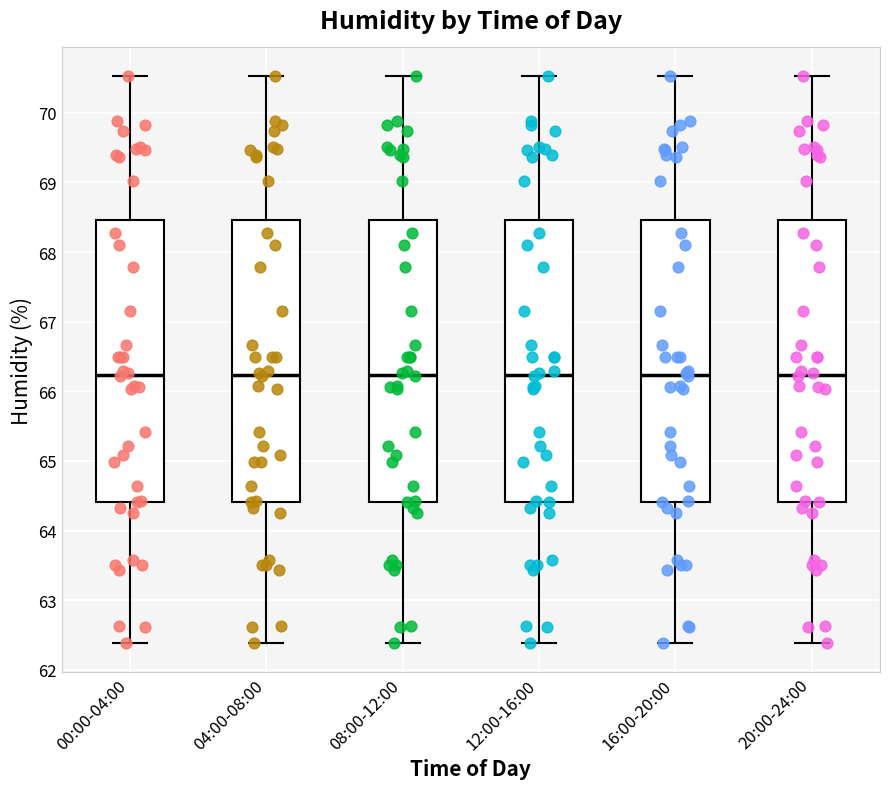

Where is the upper edge of the box for 08:00-12:00 on the y-axis? The values are not printed on the chart, so give them approximately, as read against the axis.

68.5